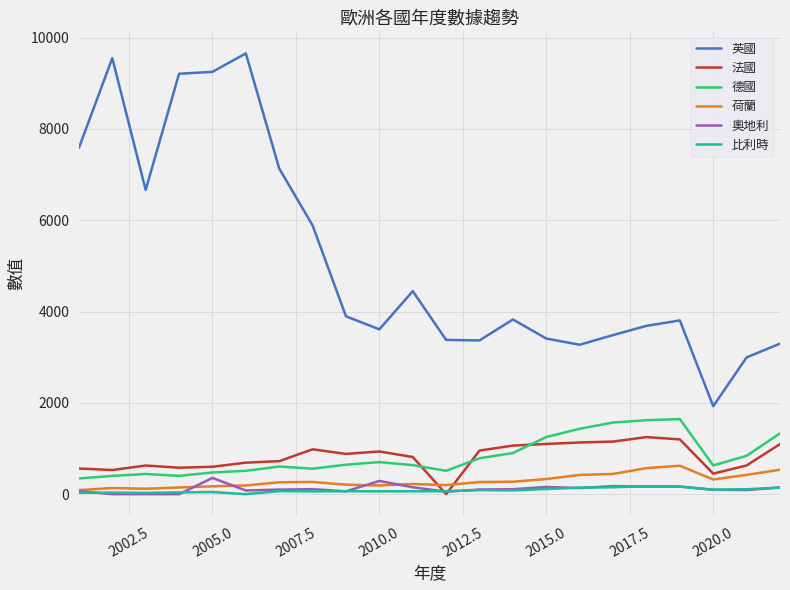

What is the minimum value for 德國?

345